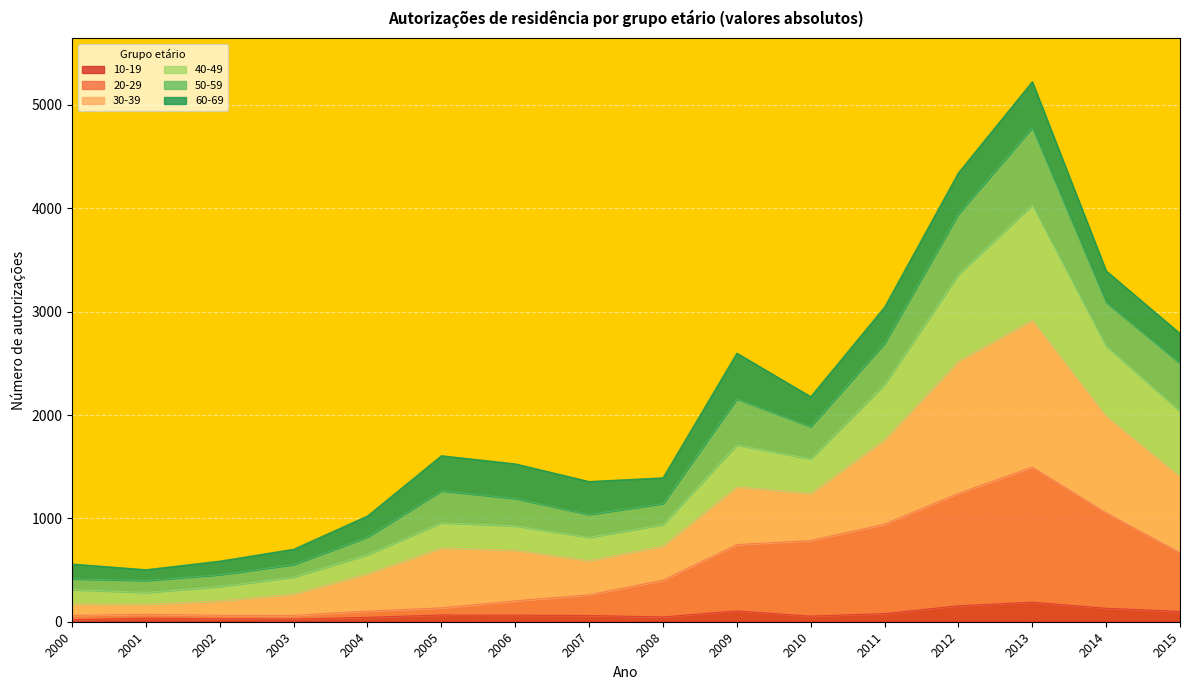

At which category is the sum across all series the highest?

2013